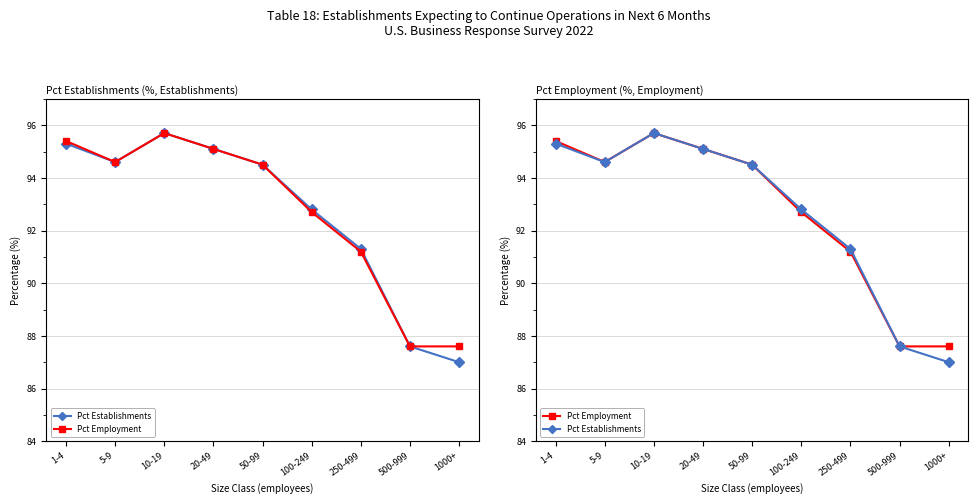

What is the minimum value shown in the chart?

87.0